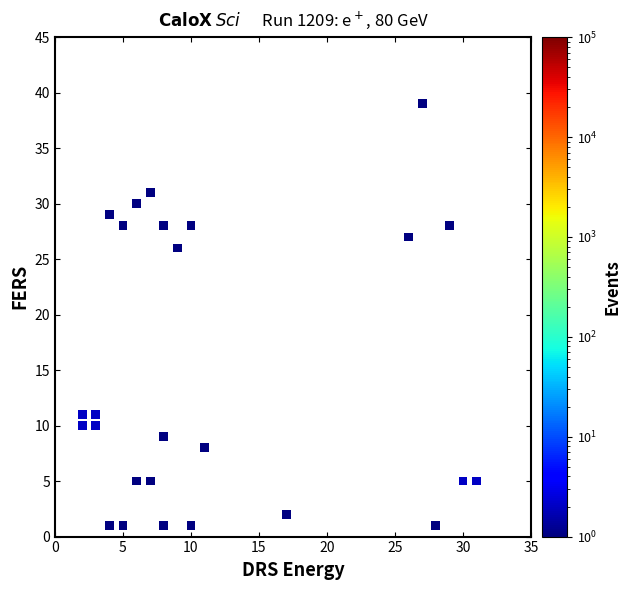

What Y value in the scatter plot is closest to 20?

26